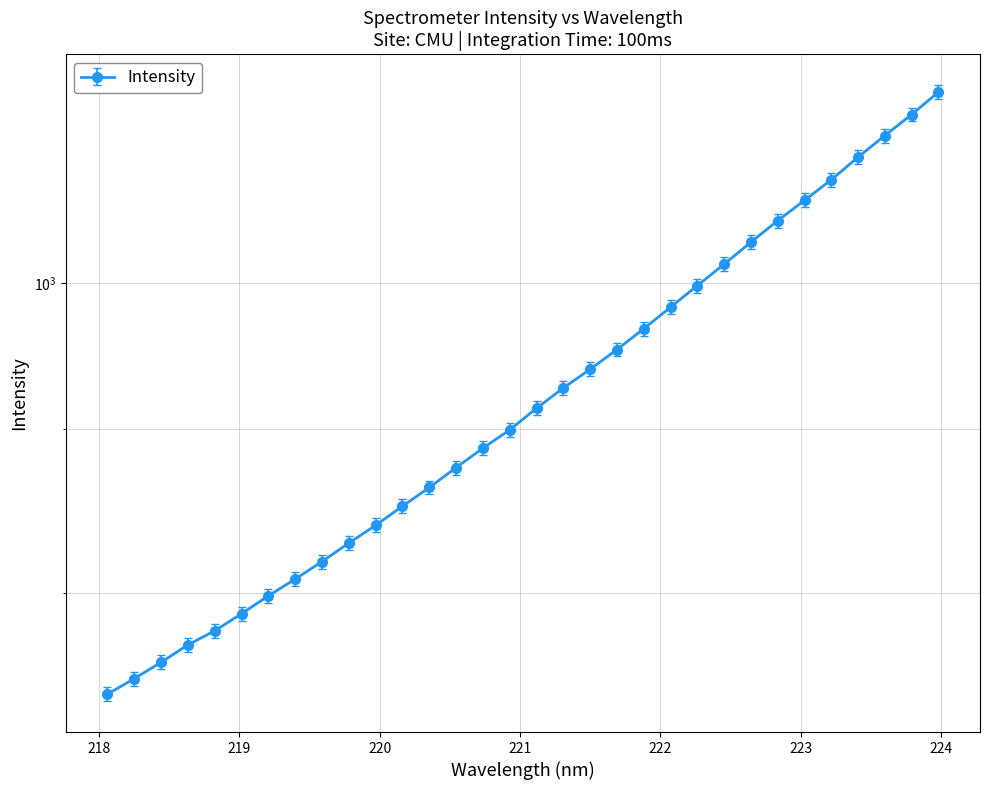

Which category has the highest value across all series?

223.9802